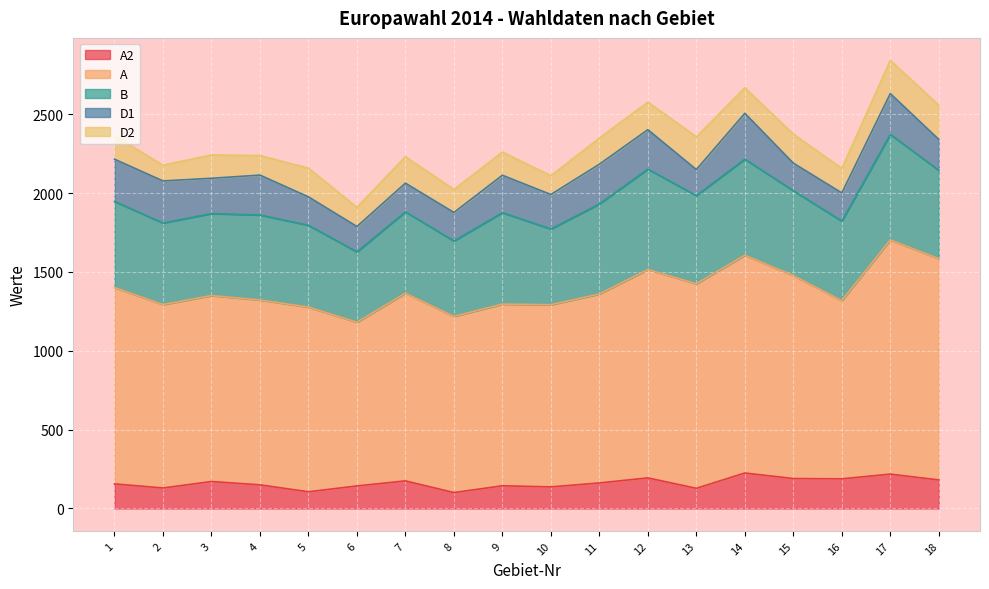

How many lines are shown in the chart?

5